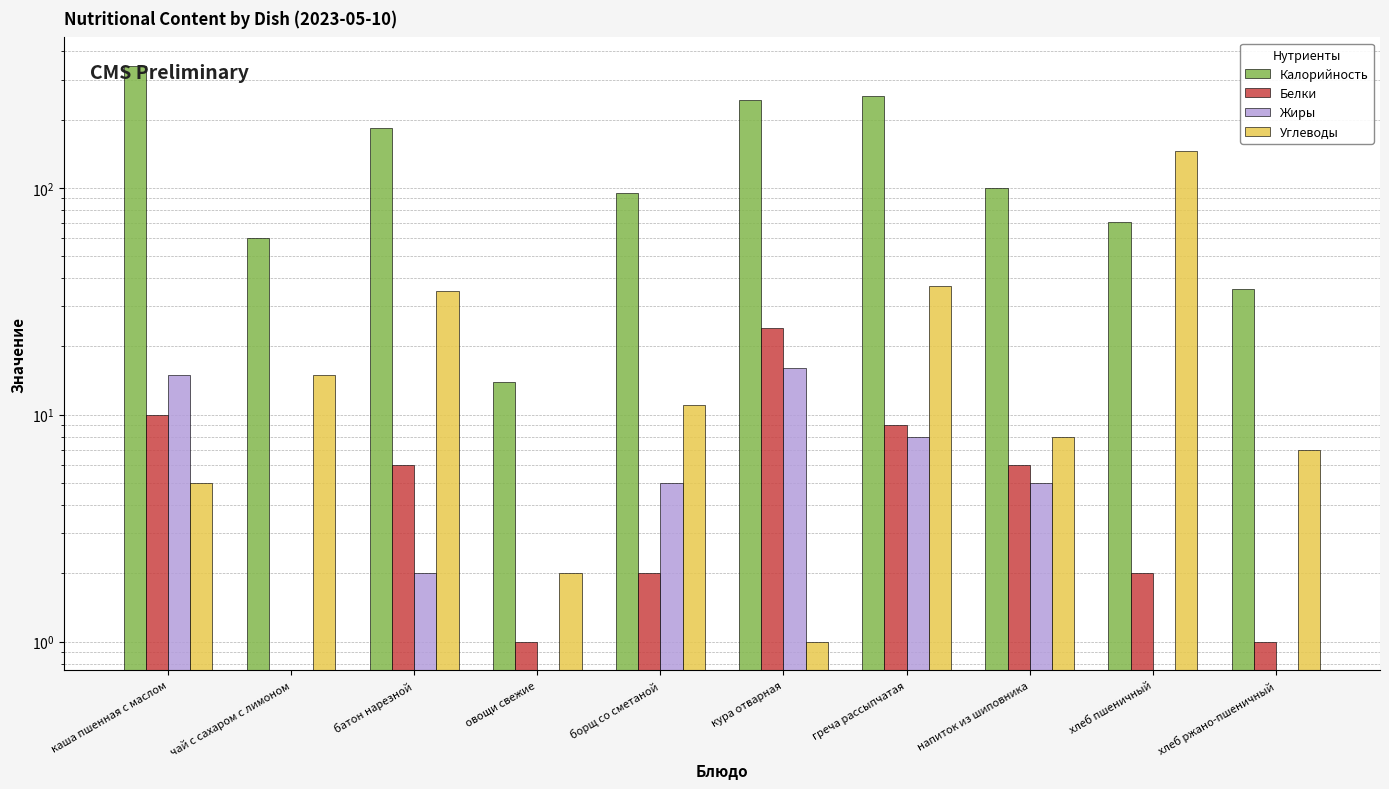

What is the value of the Жиры bar at the 7th from the left?

8